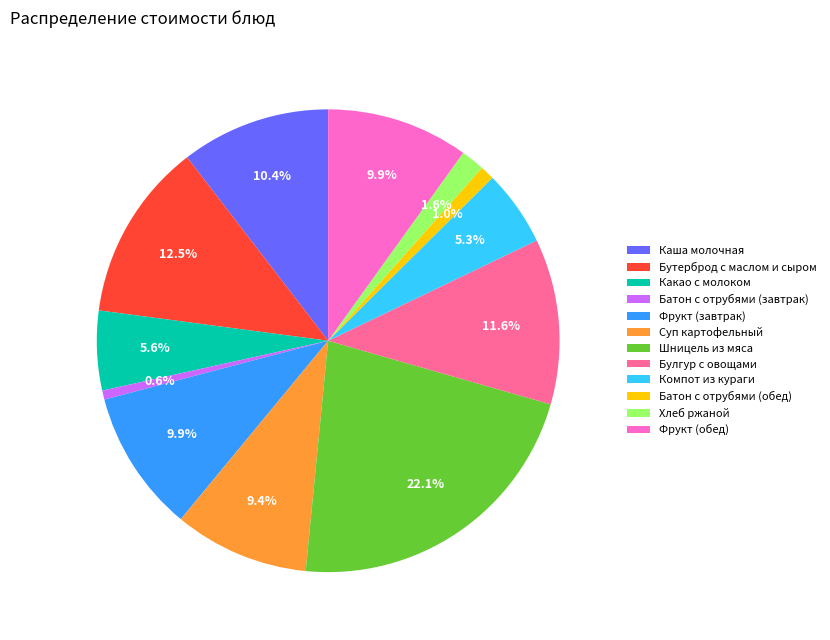

Is Батон с отрубями (обед) the majority of the pie?

No